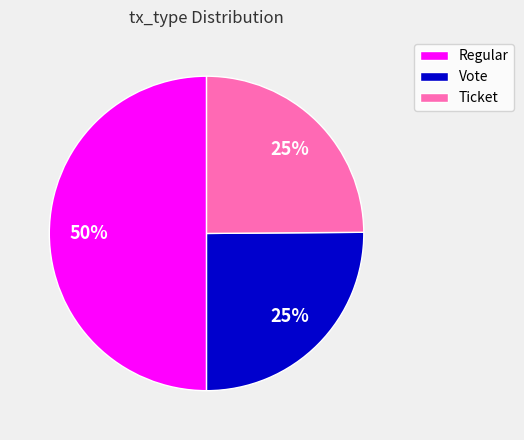

To the nearest percent, what is the difference between the largest and smallest slice percentages?

25%